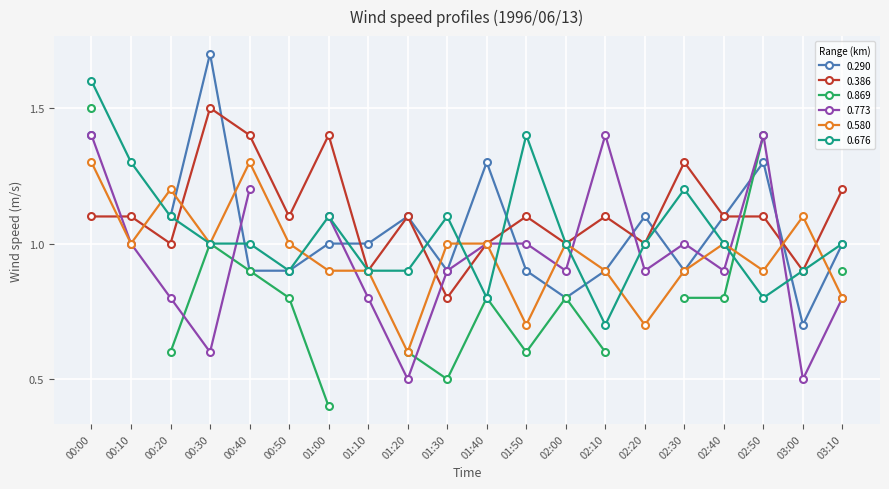

What is the difference between the maximum and second lowest values in the 0.386 series?

0.6